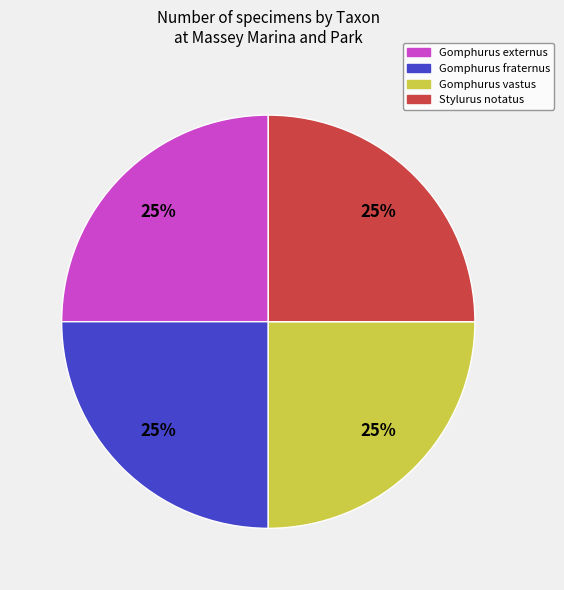

Is it true that Stylurus notatus is 25% of the pie?

True